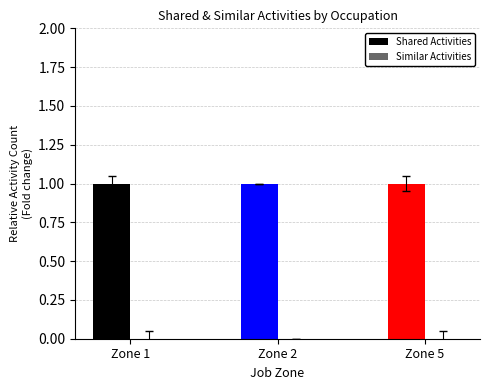

What is the total value across all series at Zone 1?

1